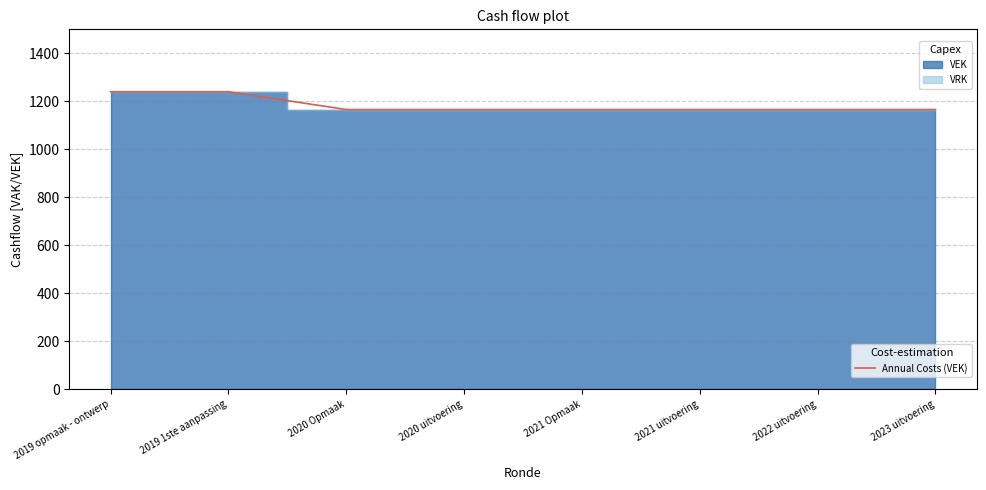

The value at 2020 uitvoering is 1166. True or false?

True